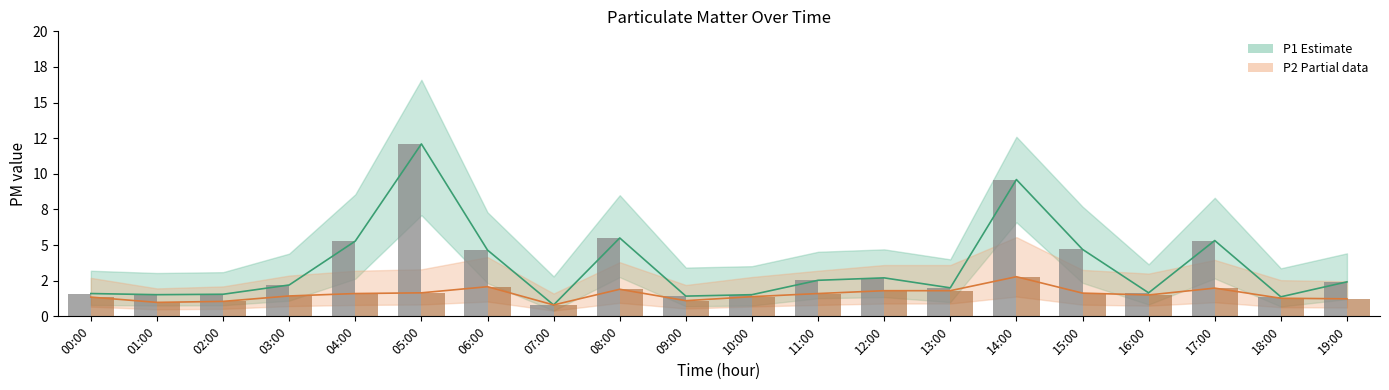

Between 10:00 and 09:00, which is larger?

10:00